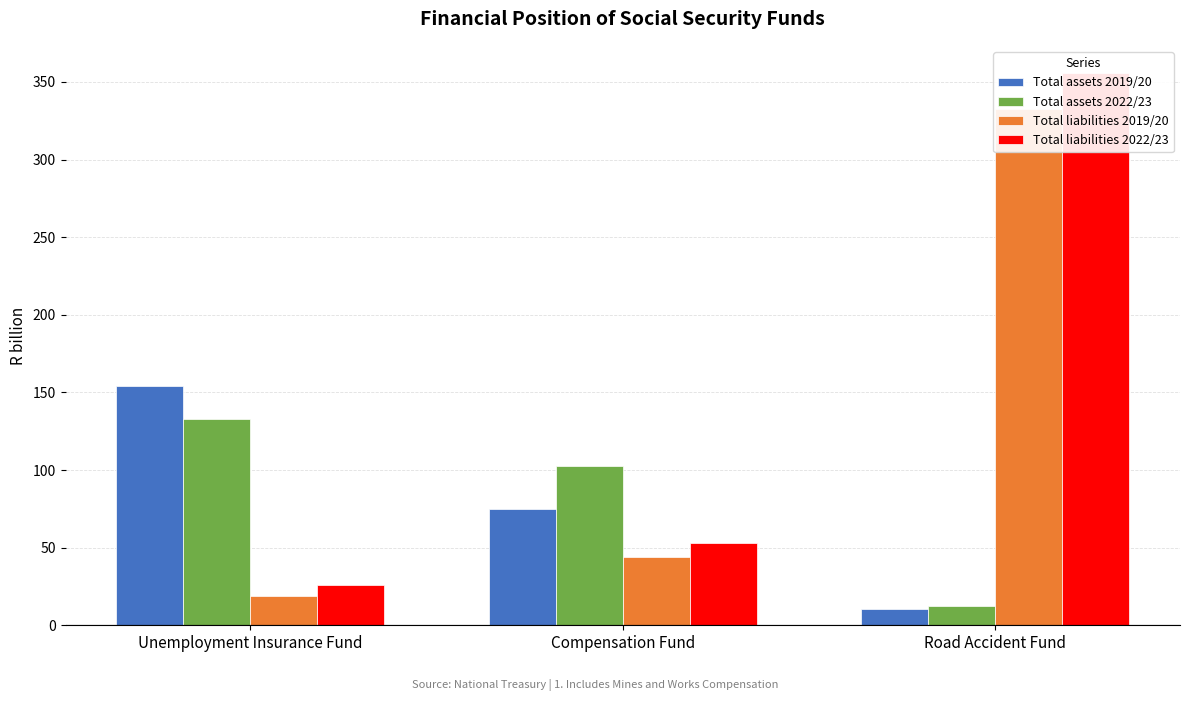

At which category does the chart reach its minimum across all series?

Road Accident Fund